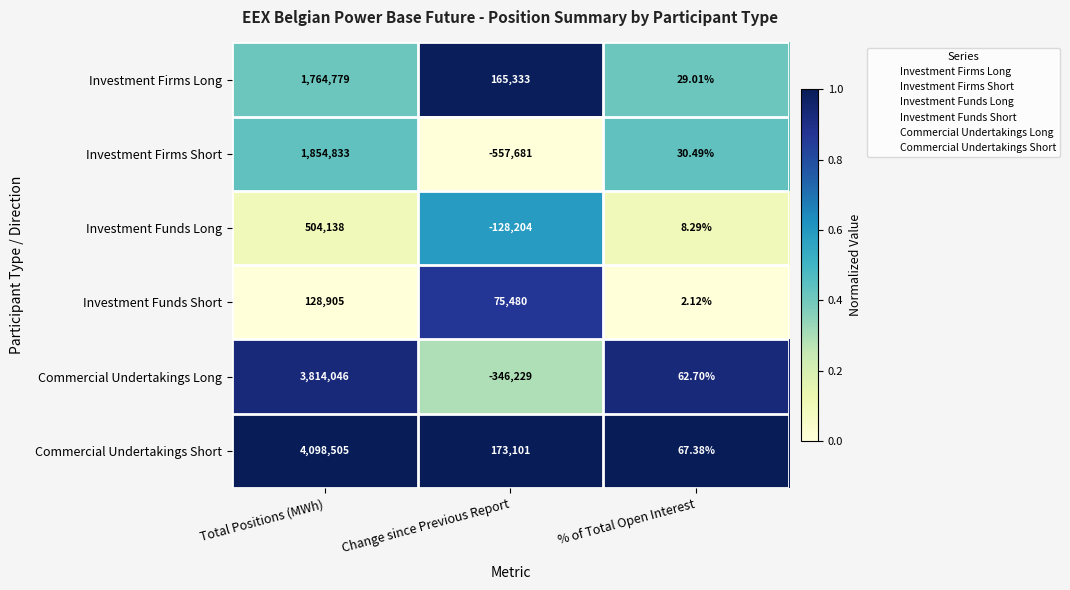

At which category is the sum across all series the highest?

Total Positions (MWh)